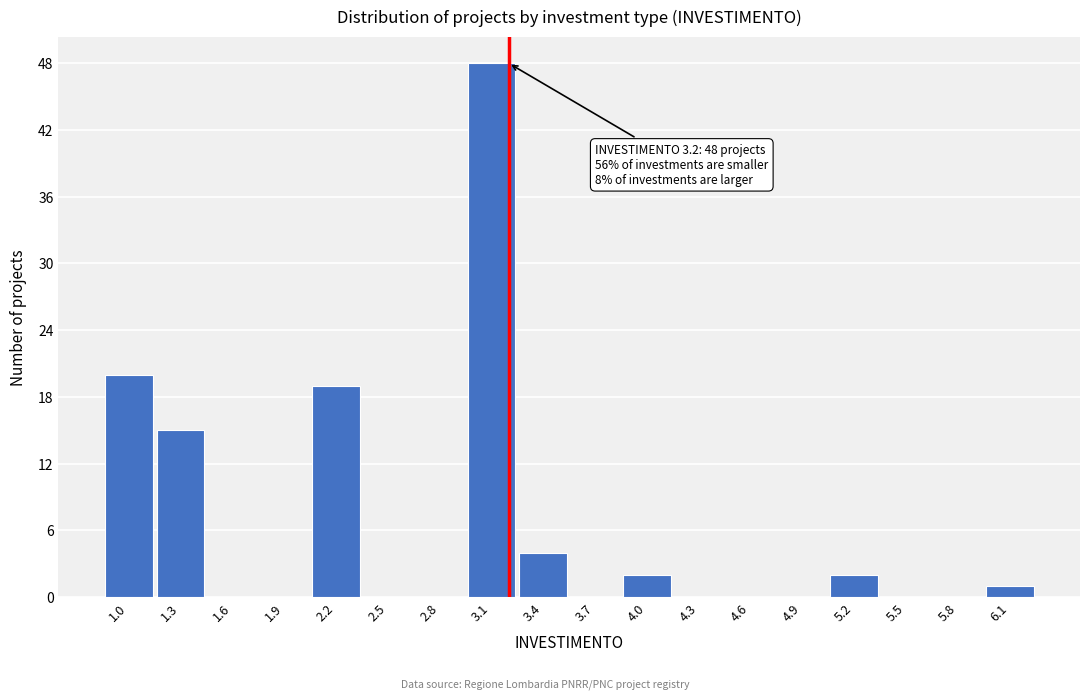

Over which range of the x-axis is the bar tallest?

2.95 to 3.25